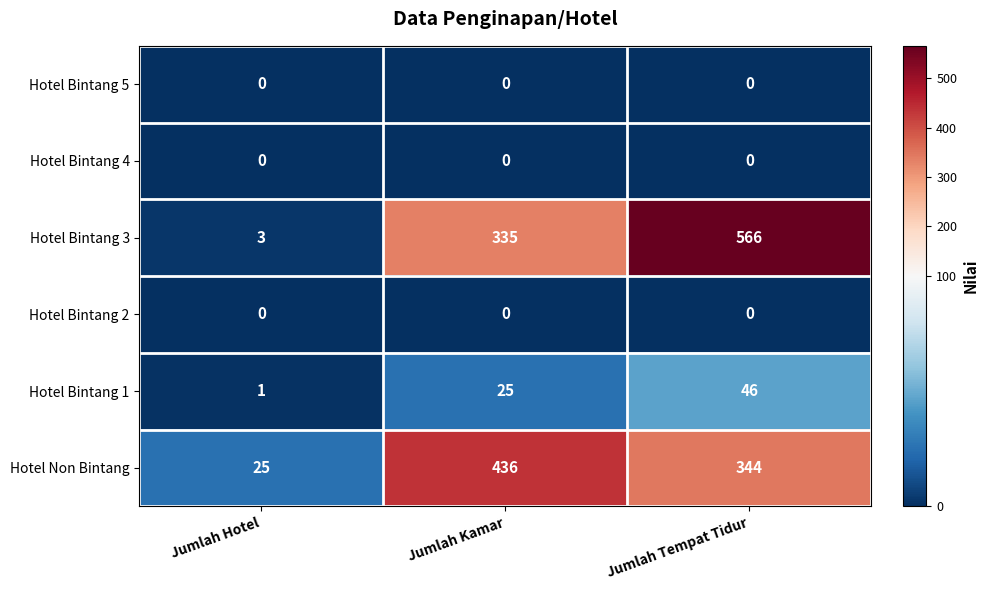

Which label corresponds to the largest value in the chart?

Jumlah Tempat Tidur